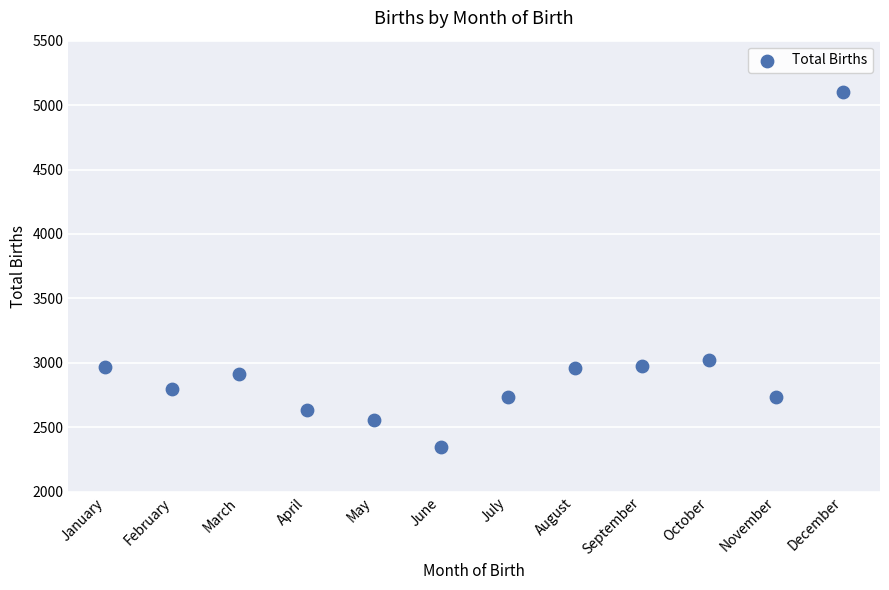

What Y value in the scatter plot is closest to 3723?

3019